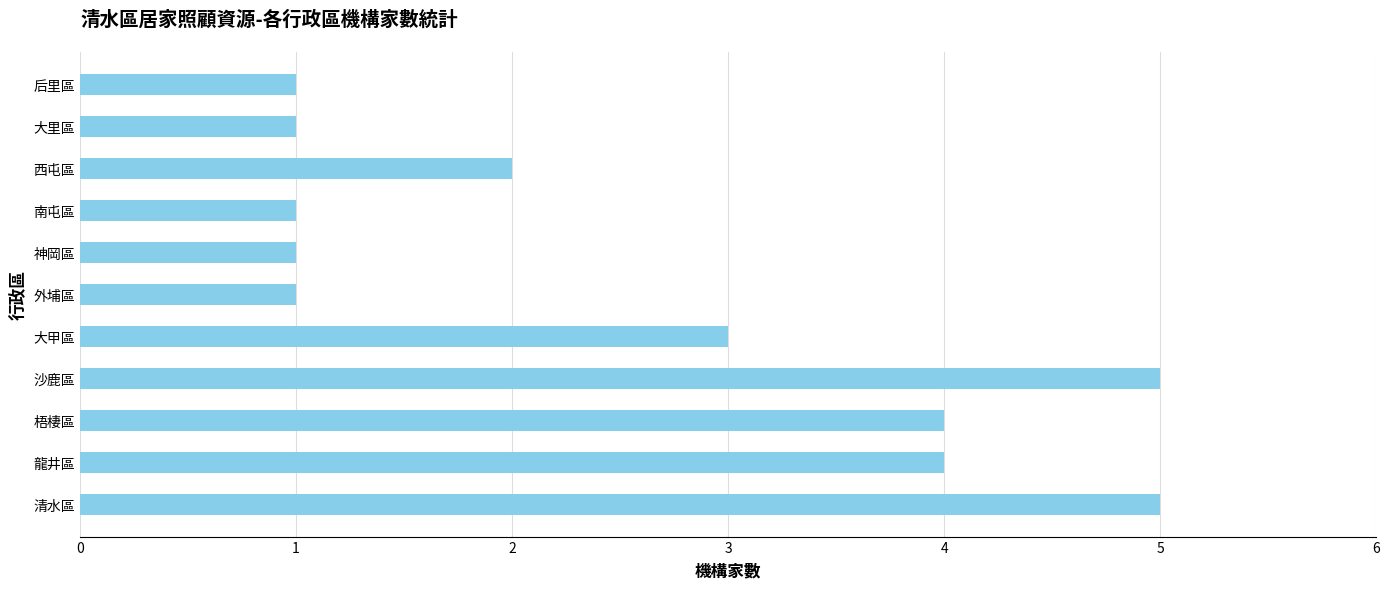

What is the greatest value displayed?

5